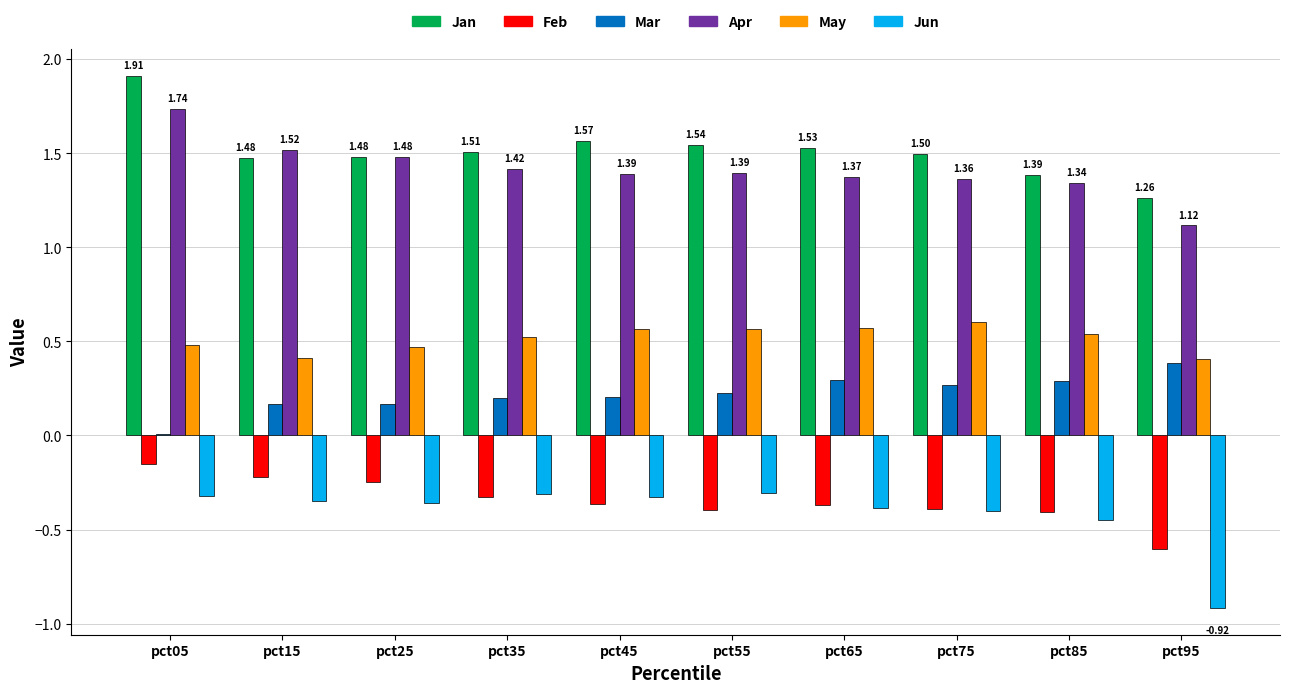

What is the difference between the Jun values at pct05 and pct85?

0.1